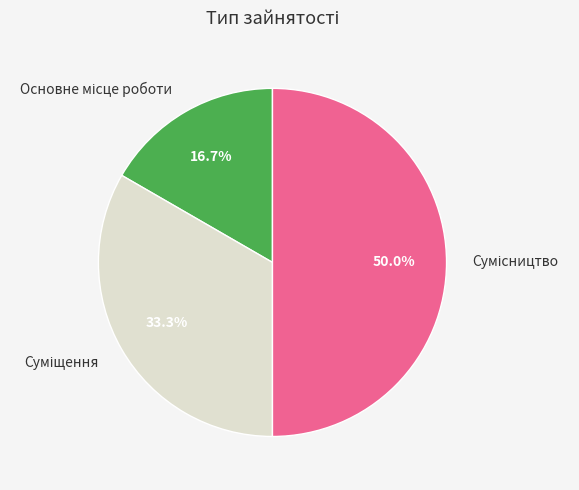

To the nearest percent, what percentage of the pie is Основне місце роботи?

17%